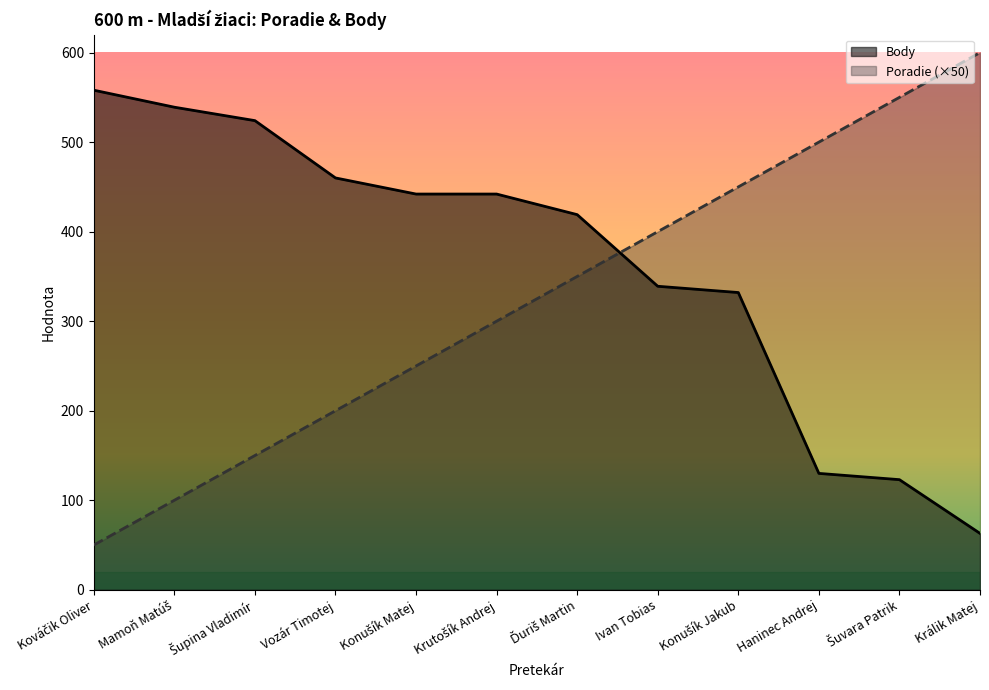

True or false: Poradie and Body intersect in this chart.

True